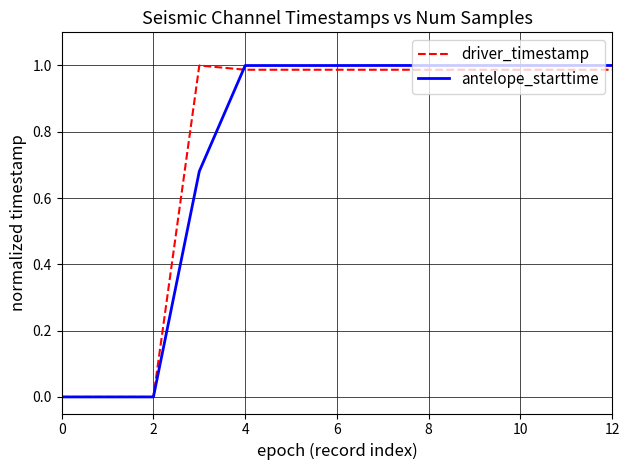

What is the maximum value shown in the chart?

1.0